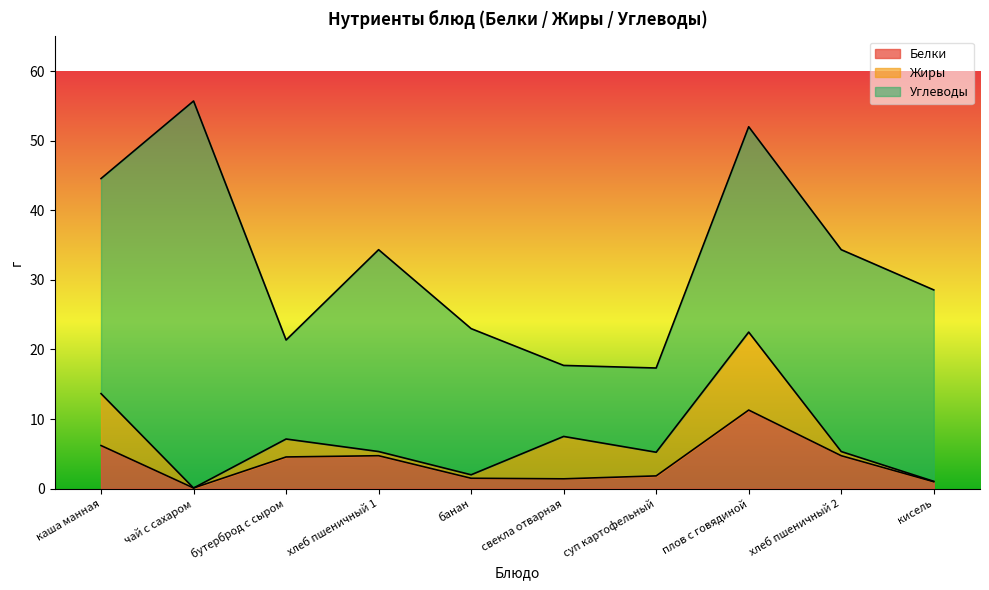

In Белки, how many points are higher than both neighbors (excluding endpoints)?

2